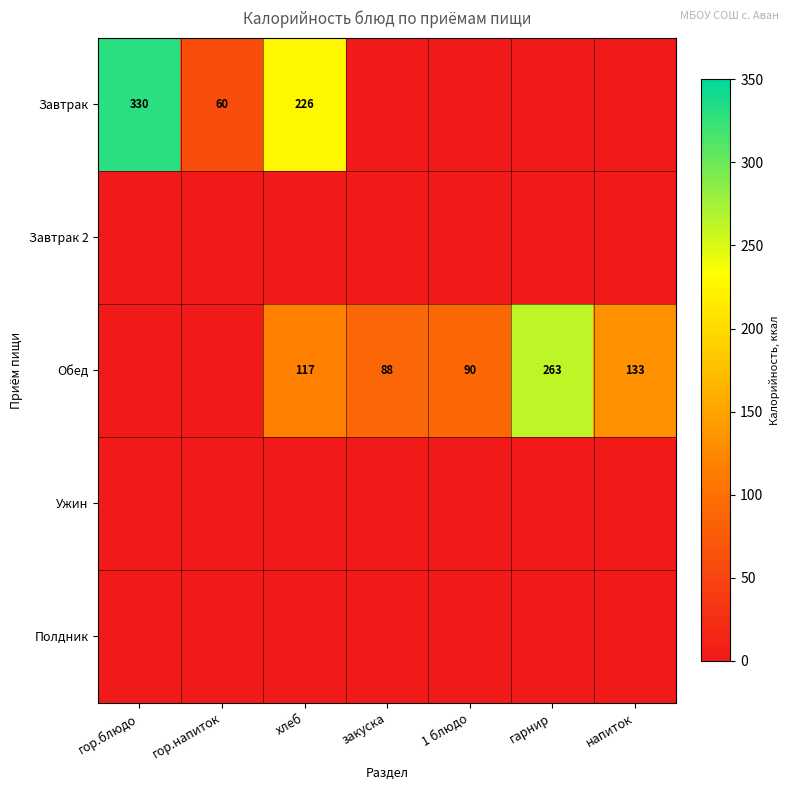

Is it true that Полдник equals 0 at напиток?

True